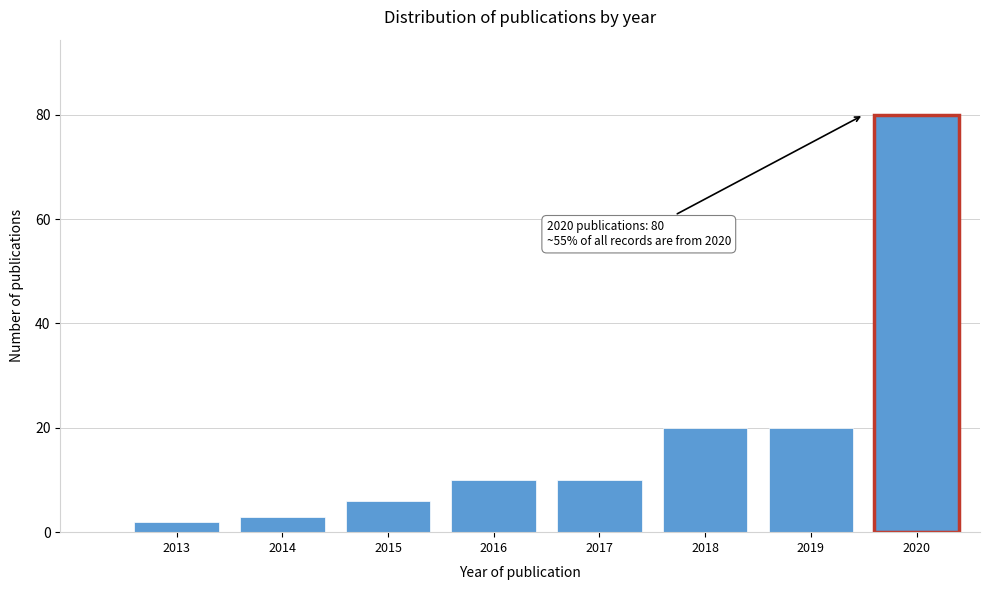

Reading right to left, transcribe all the data shown in this chart.

80	20	20	10	10	6	3	2